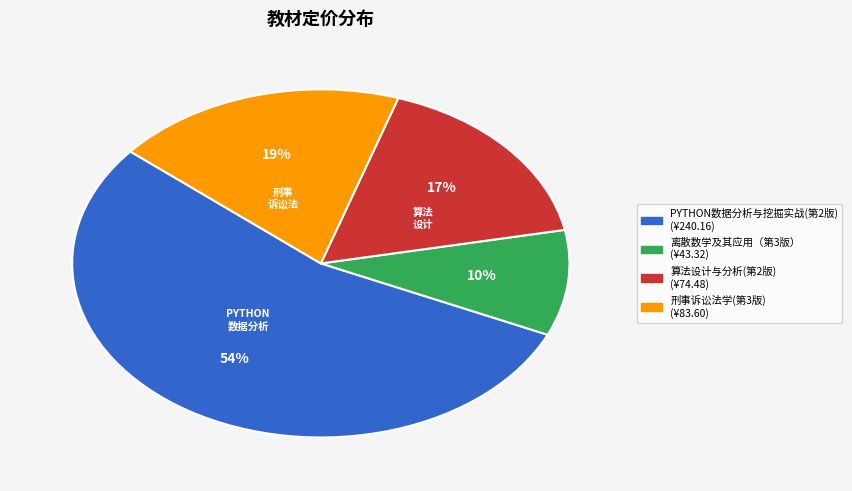

Rank the categories by value from highest to lowest.

PYTHON数据分析与挖掘实战(第2版), 刑事诉讼法学(第3版), 算法设计与分析(第2版), 离散数学及其应用（第3版）